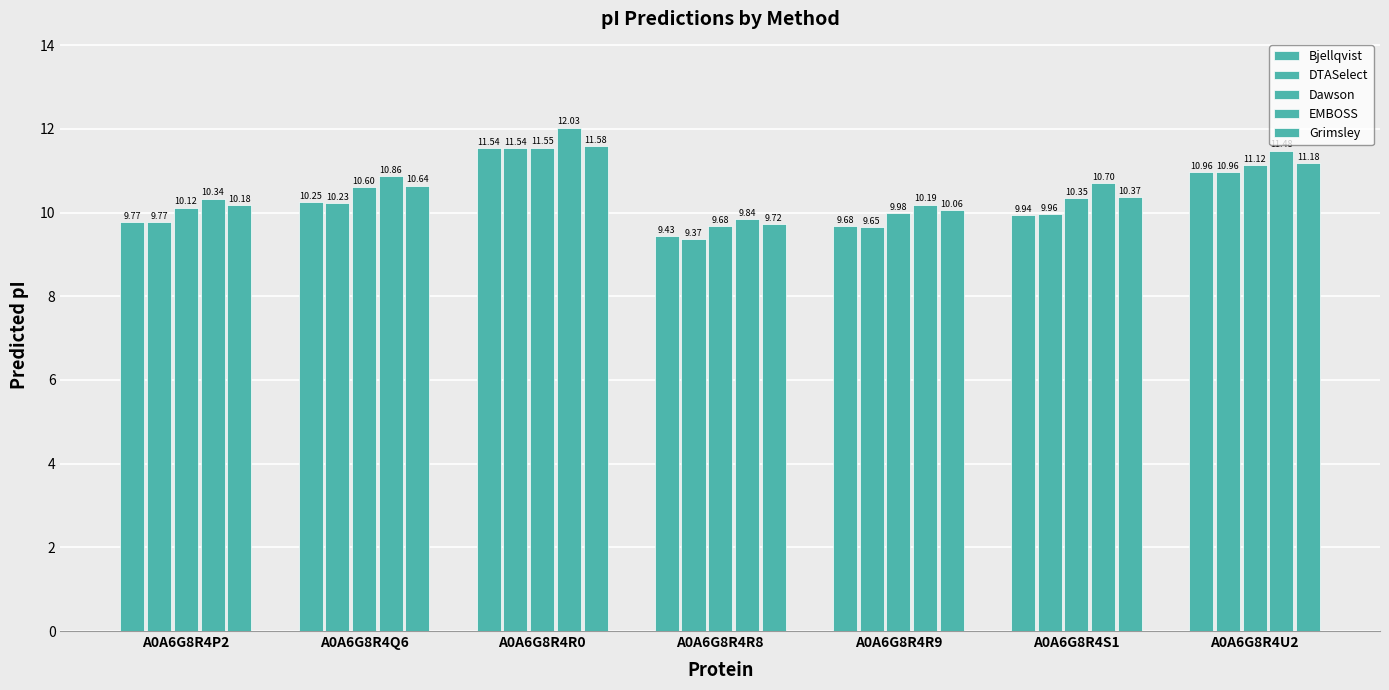

How many bars are there in each group?

5